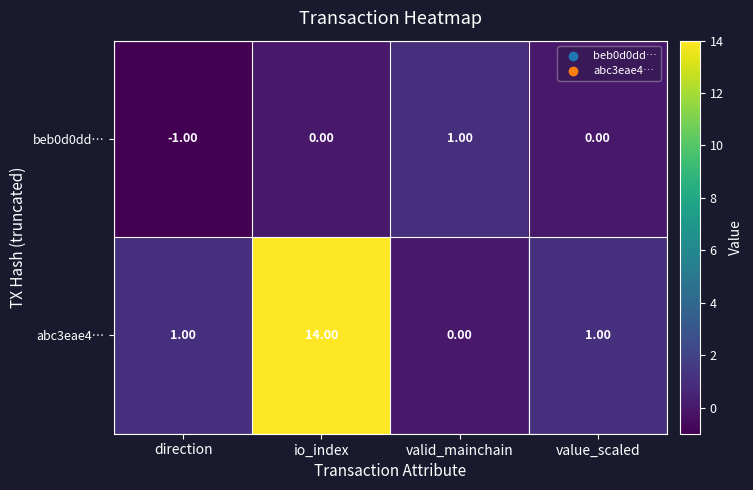

What is the difference between the highest and lowest values at io_index?

14